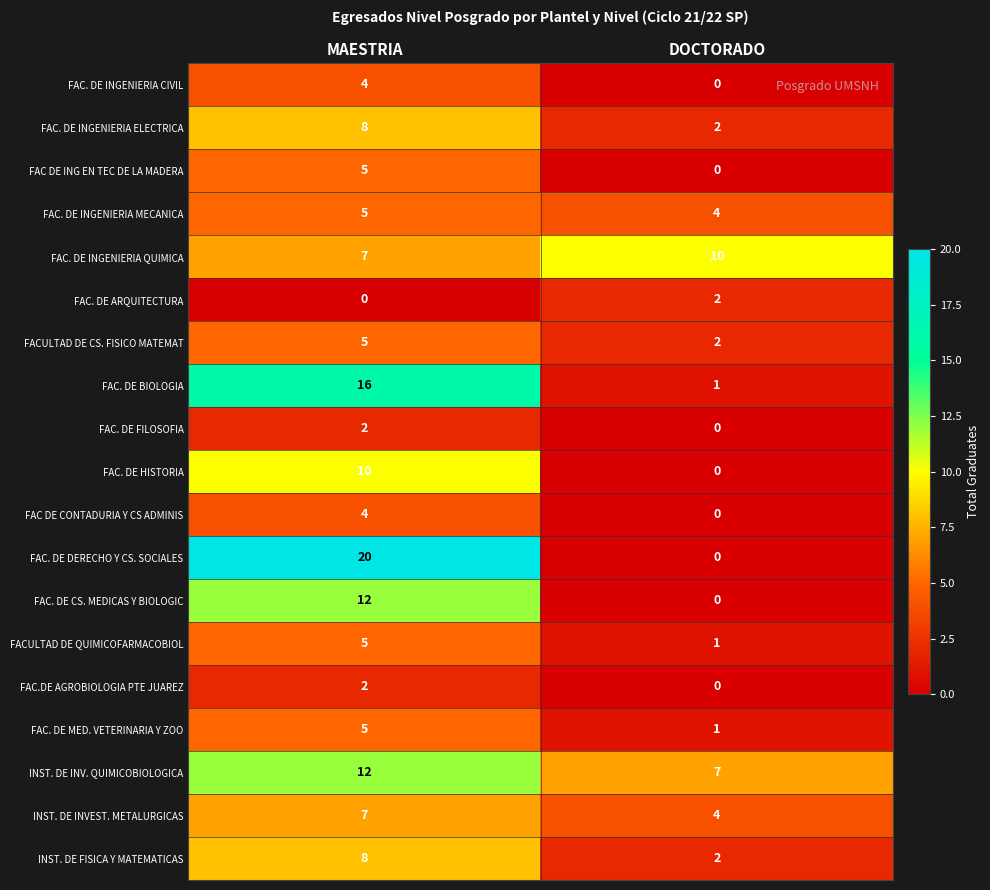

List the labels in order of FAC. DE INGENIERIA CIVIL value, largest first.

MAESTRIA, DOCTORADO